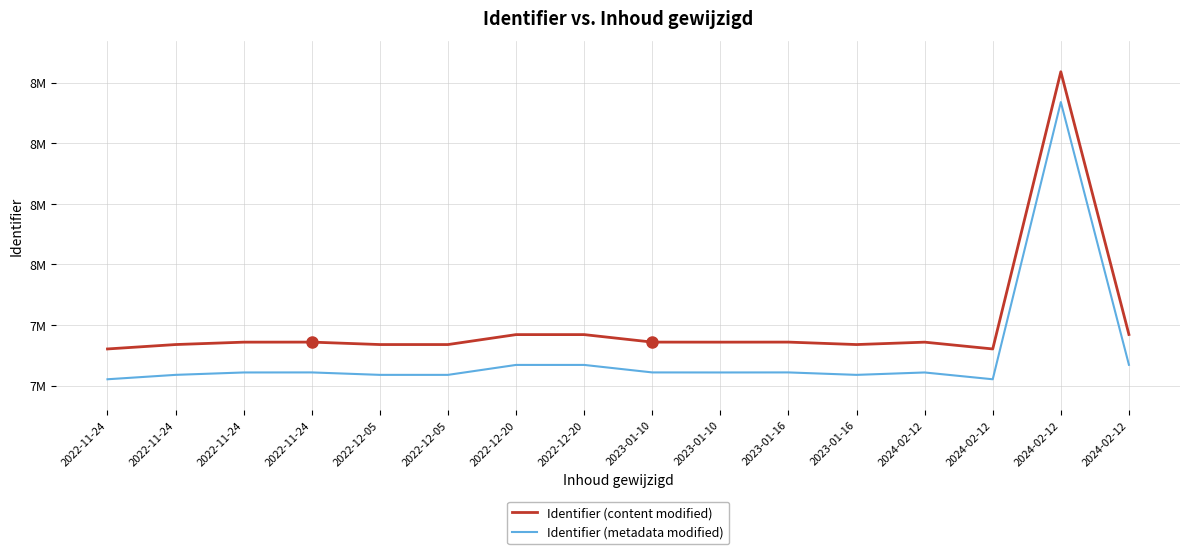

Reading left to right, list all the values displayed in this chart.

Identifier (content modified): 2022-11-24=7360664	2022-11-24=7367927	2022-11-24=7371879	2022-11-24=7371955	2022-12-05=7367918	2022-12-05=7367911	2022-12-20=7384321	2022-12-20=7384322	2023-01-10=7371950	2023-01-10=7371880	2023-01-16=7371954	2023-01-16=7367912	2024-02-12=7371872	2024-02-12=7360658	2024-02-12=7817889	2024-02-12=7384505
Identifier (metadata modified): 2022-11-24=7310664	2022-11-24=7317927	2022-11-24=7321879	2022-11-24=7321955	2022-12-05=7317918	2022-12-05=7317911	2022-12-20=7334321	2022-12-20=7334322	2023-01-10=7321950	2023-01-10=7321880	2023-01-16=7321954	2023-01-16=7317912	2024-02-12=7321872	2024-02-12=7310658	2024-02-12=7767889	2024-02-12=7334505